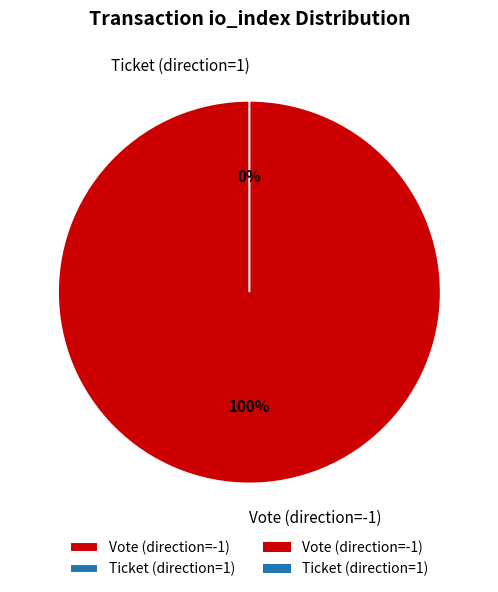

Is there a majority slice in this chart?

Yes